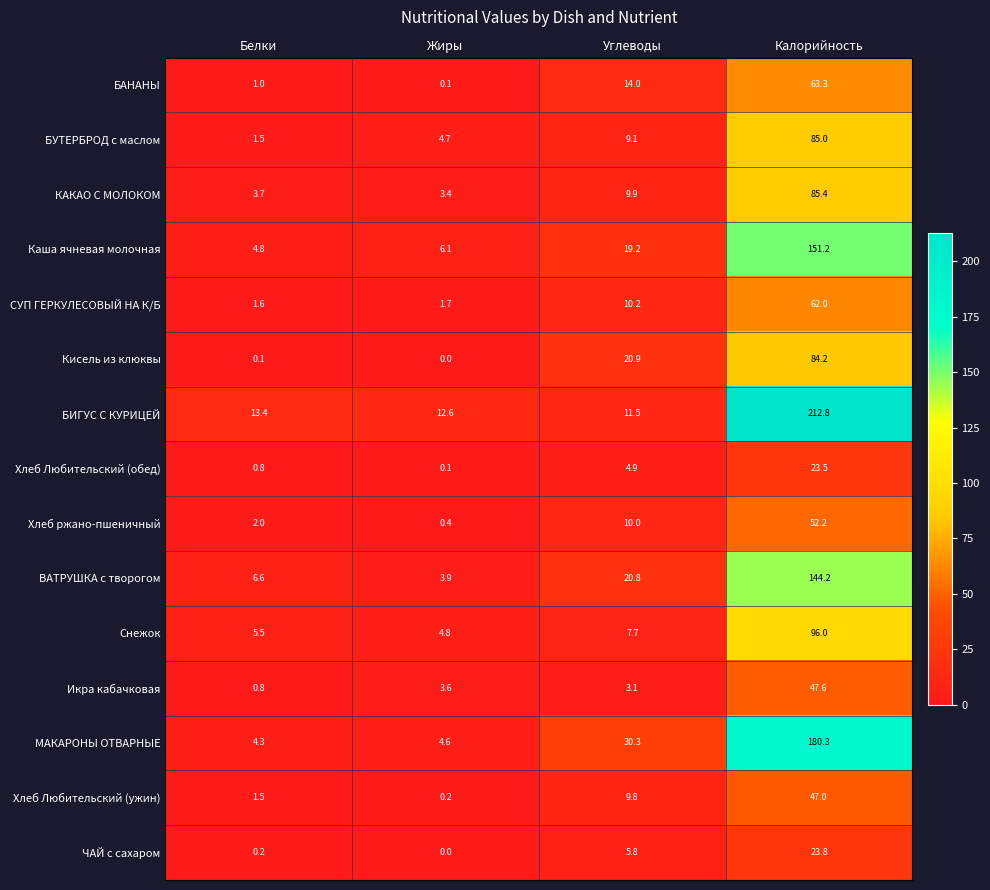

The БУТЕРБРОД с маслом series shows 4.6 at Углеводы. True or false?

False